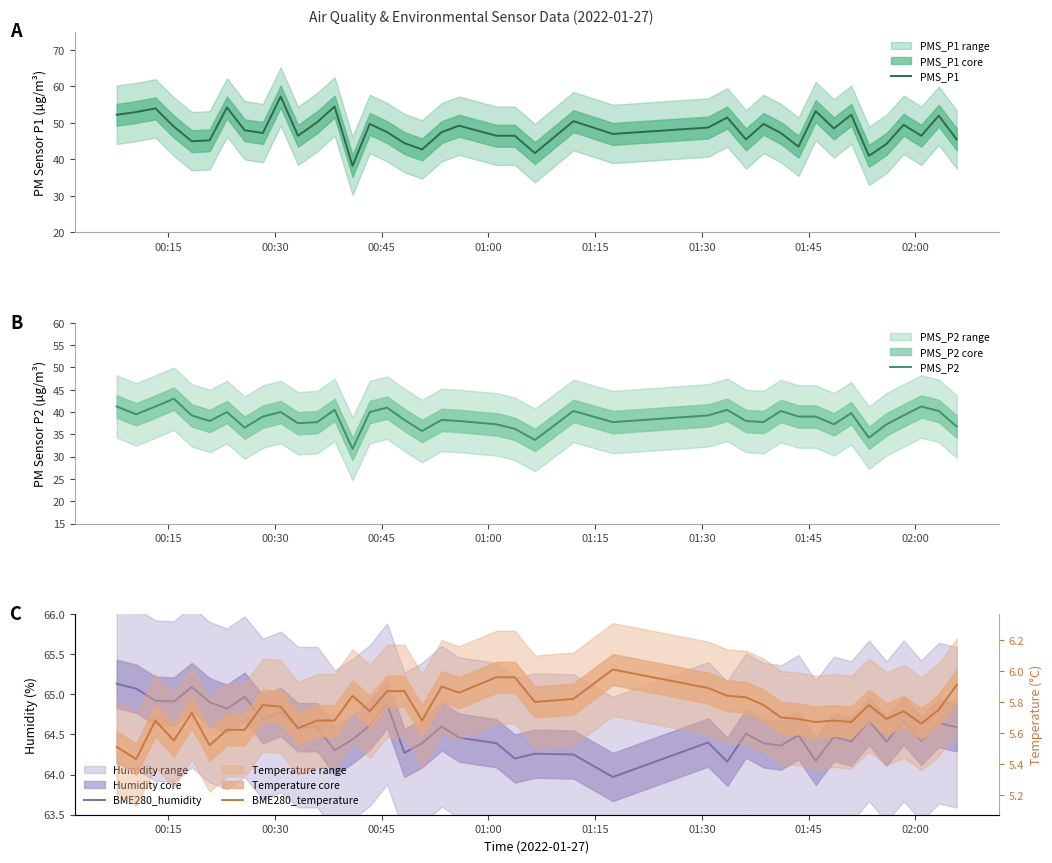

Which series has the largest range (max minus min)?

PMS_P1